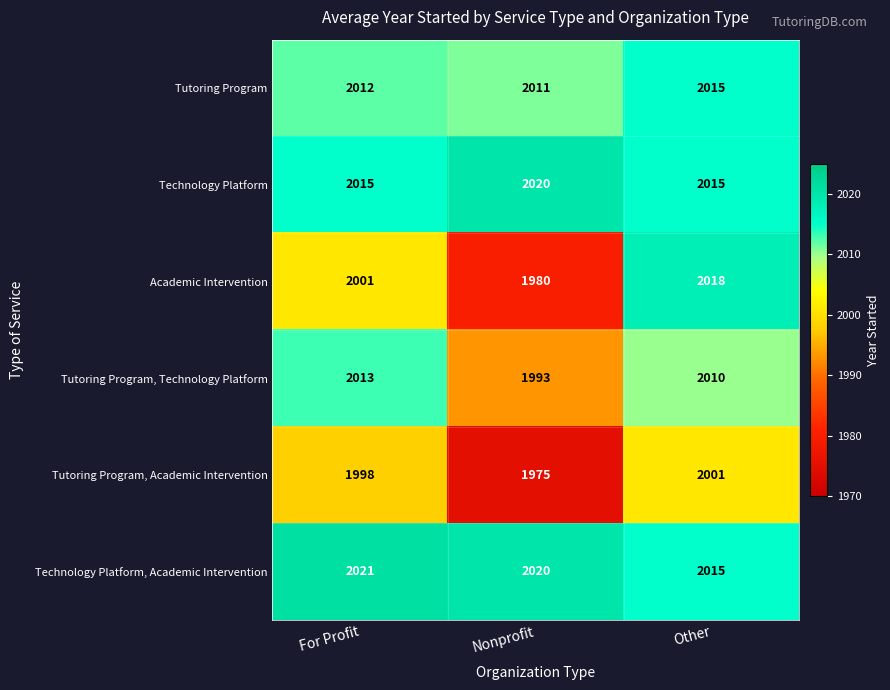

Which series has the widest spread of values?

Academic Intervention